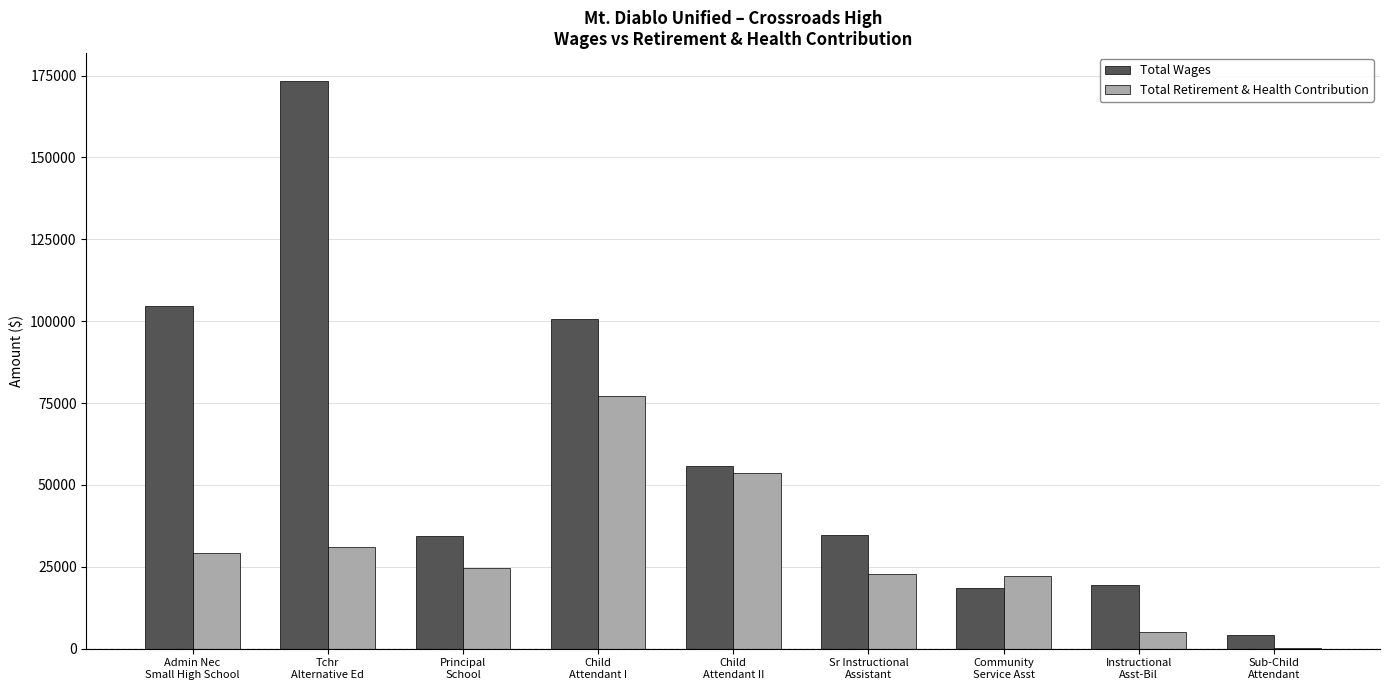

Count the number of categories in the chart.

9